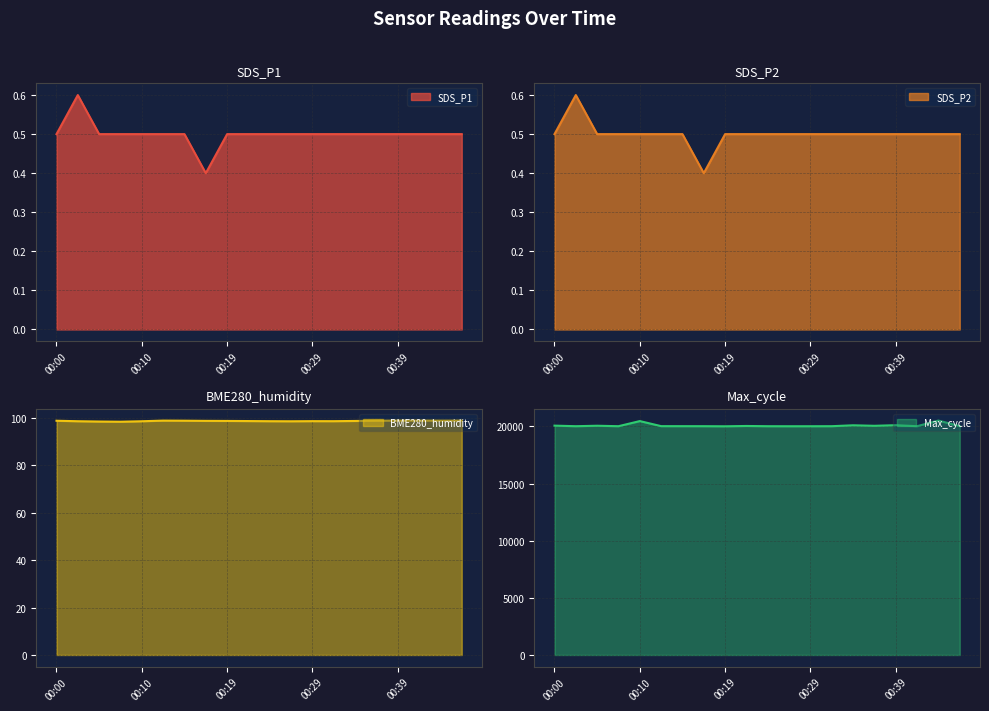

Which has a higher value, 00:34 or 00:22?

00:34